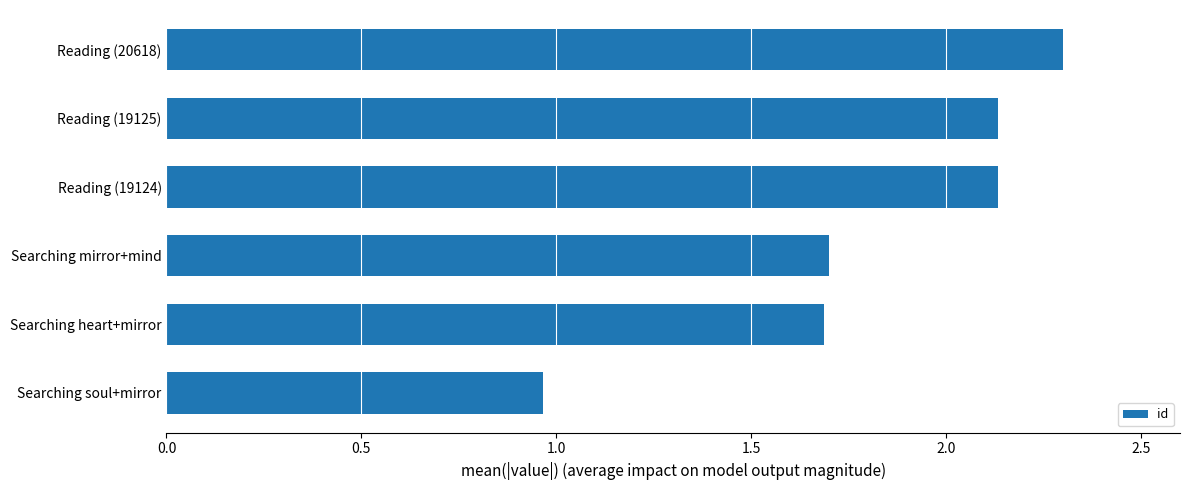

What is the difference between the maximum and minimum values?

1.3